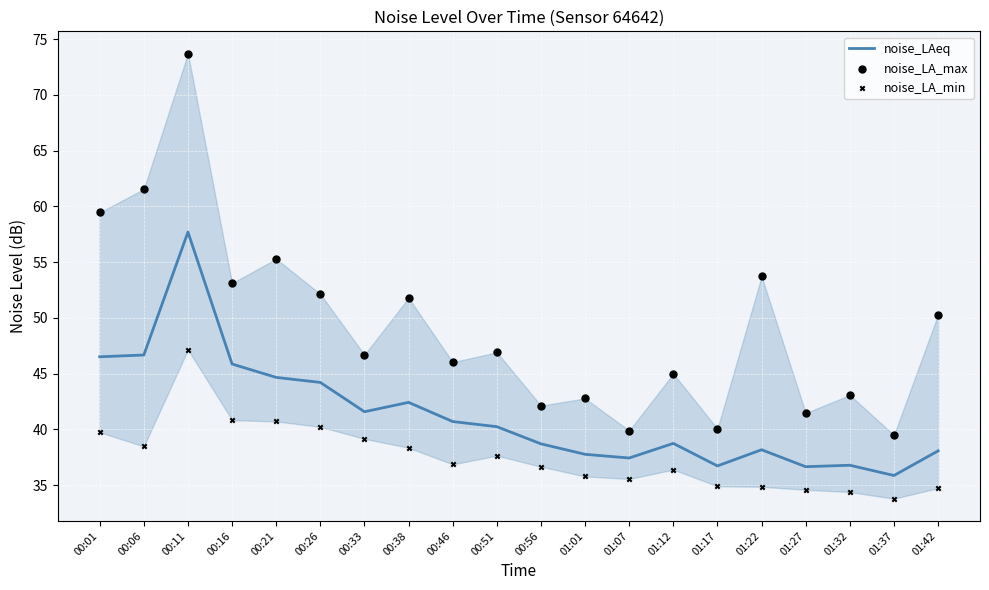

Which series contains the lowest Y value?

noise_LA_min